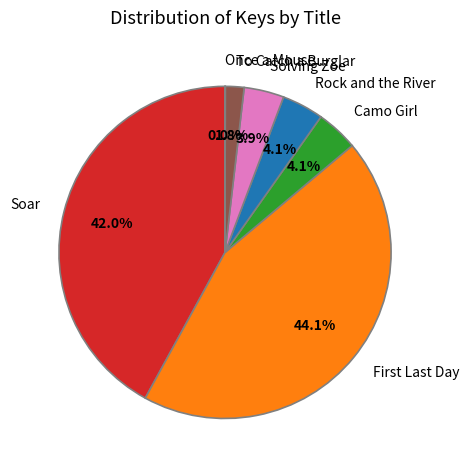

Does any single category account for the majority?

No